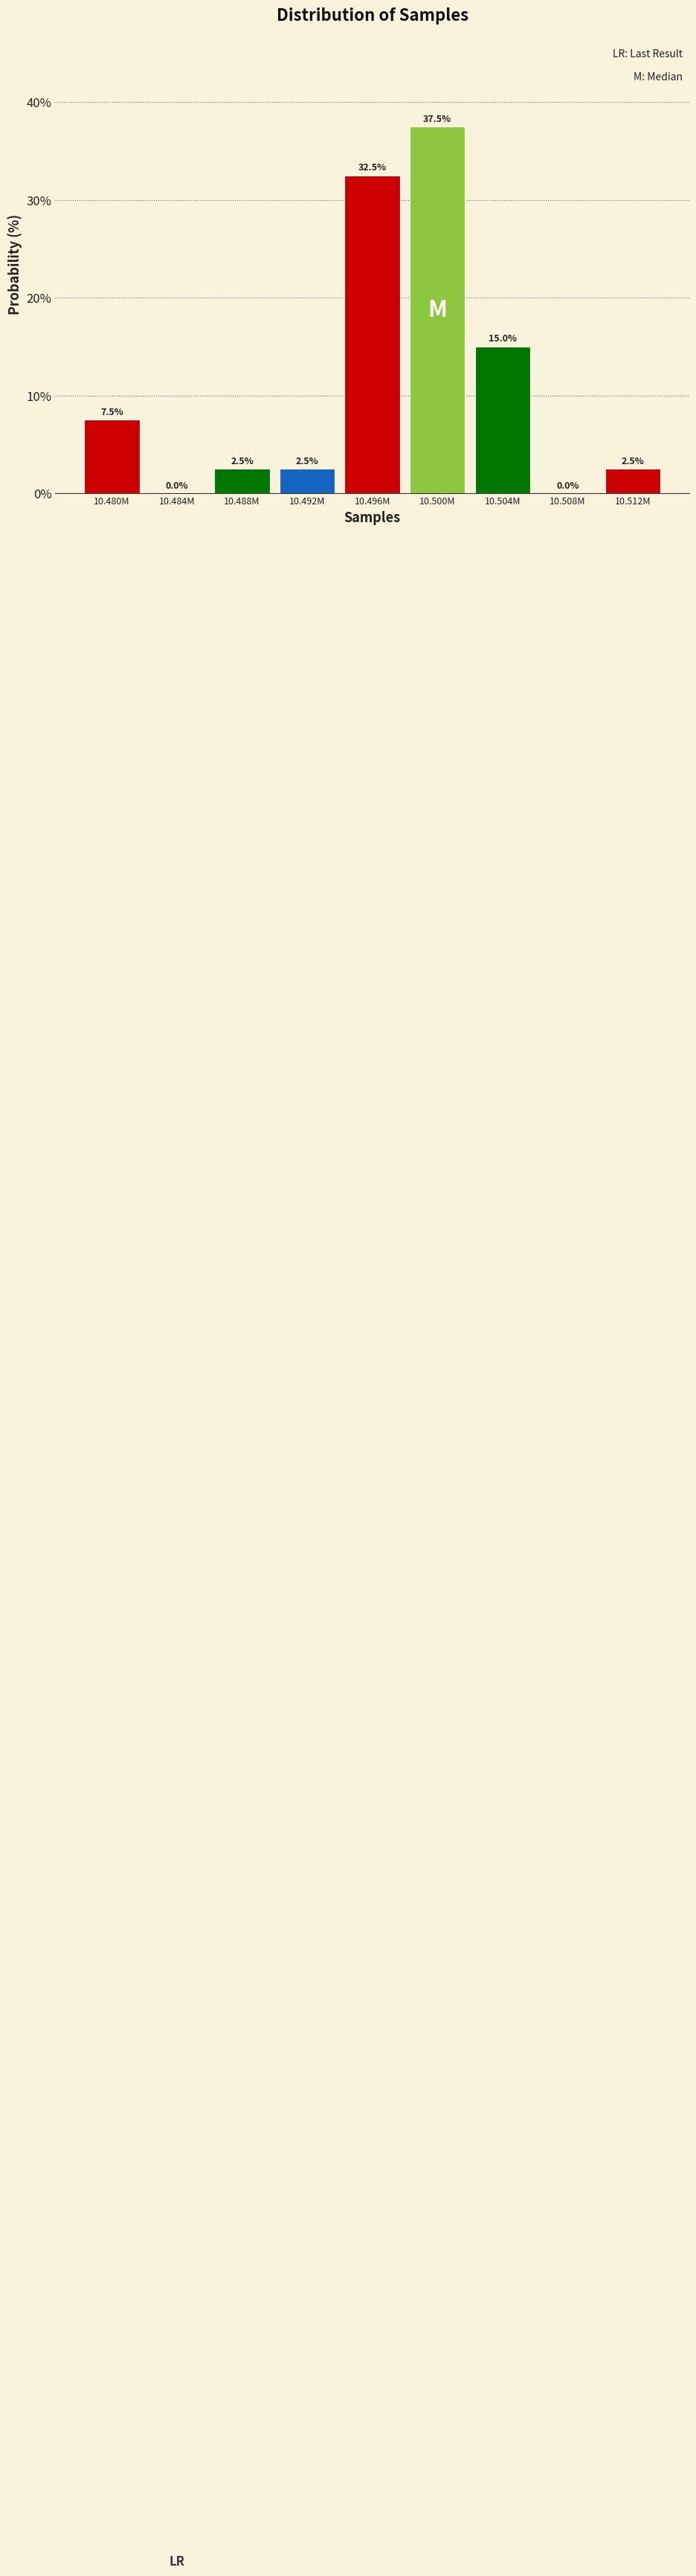

Reading left to right, what are all the values shown in this chart?

10.480M=7.5	10.484M=0.0	10.488M=2.5	10.492M=2.5	10.496M=32.5	10.500M=37.5	10.504M=15.0	10.508M=0.0	10.512M=2.5